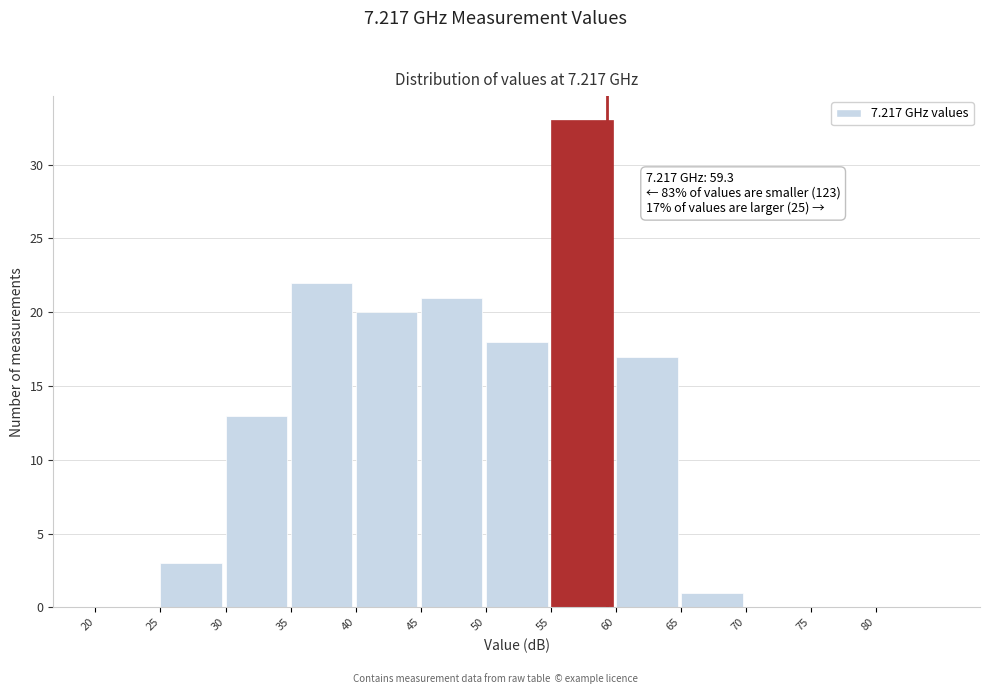

Which range on the x-axis has the tallest bar?

55 to 60